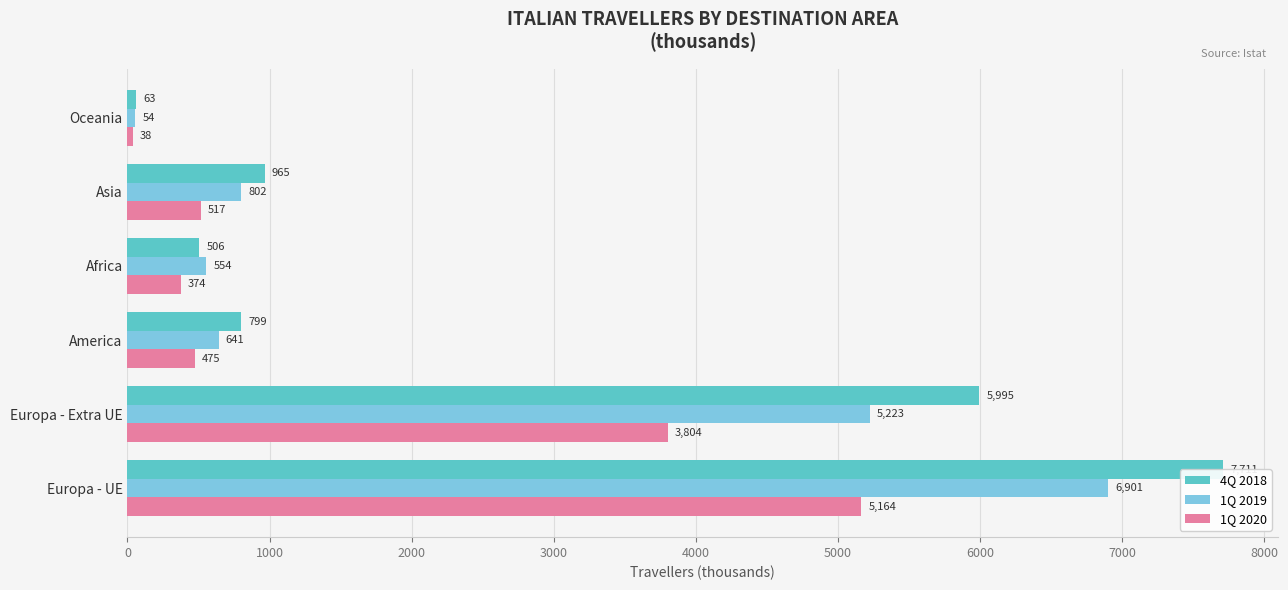

The 4Q 2018 series shows 355.6 at Asia. True or false?

False